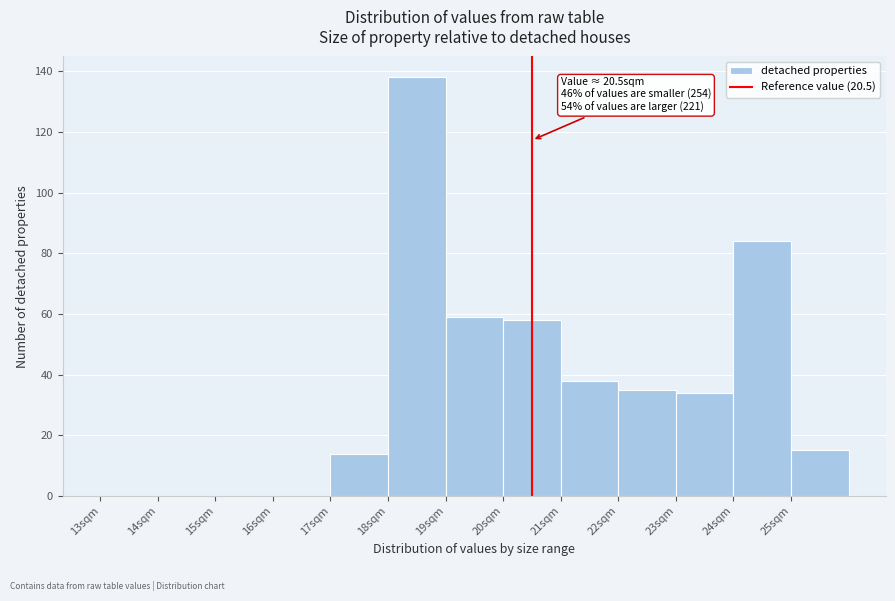

Over which range of the x-axis is the bar tallest?

18 to 19